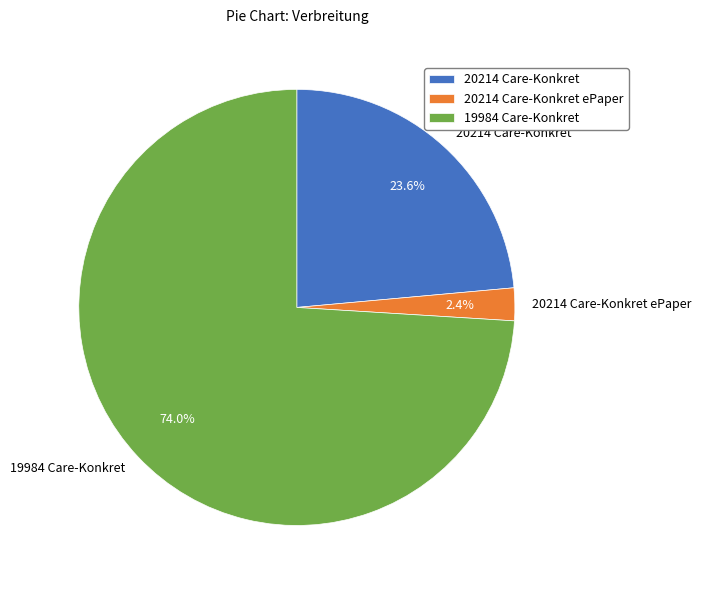

What is the ratio of the value at 19984 Care-Konkret to the value at 20214 Care-Konkret?

3.1